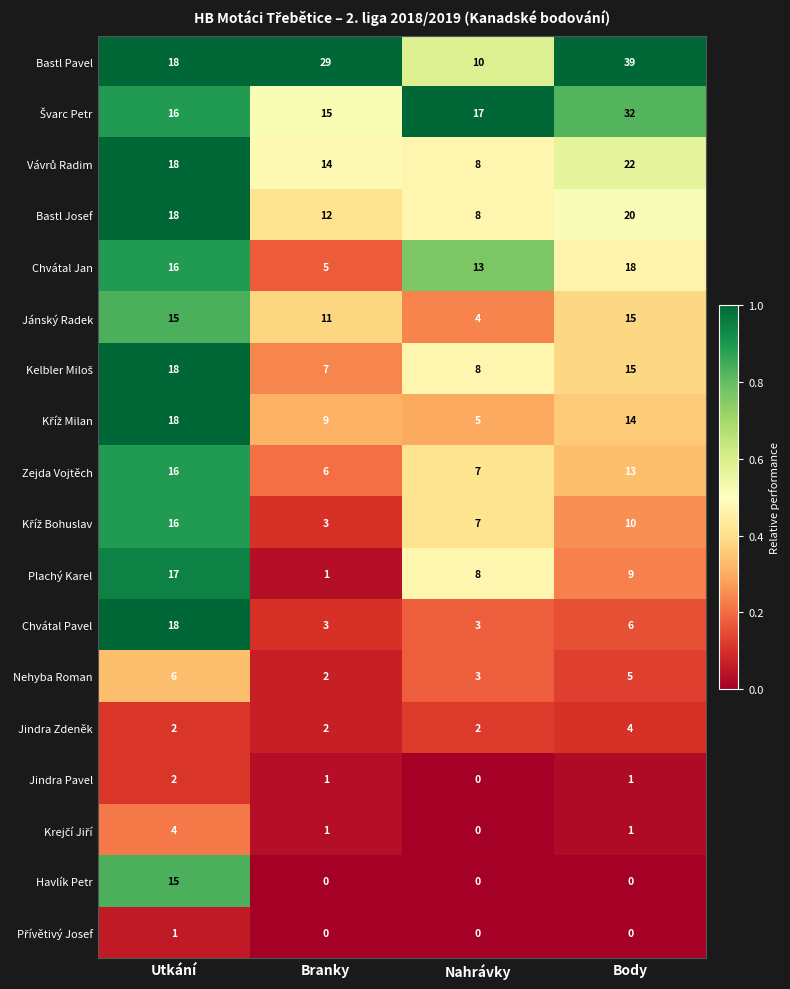

At which label is Bastl Josef closest to 14?

Branky